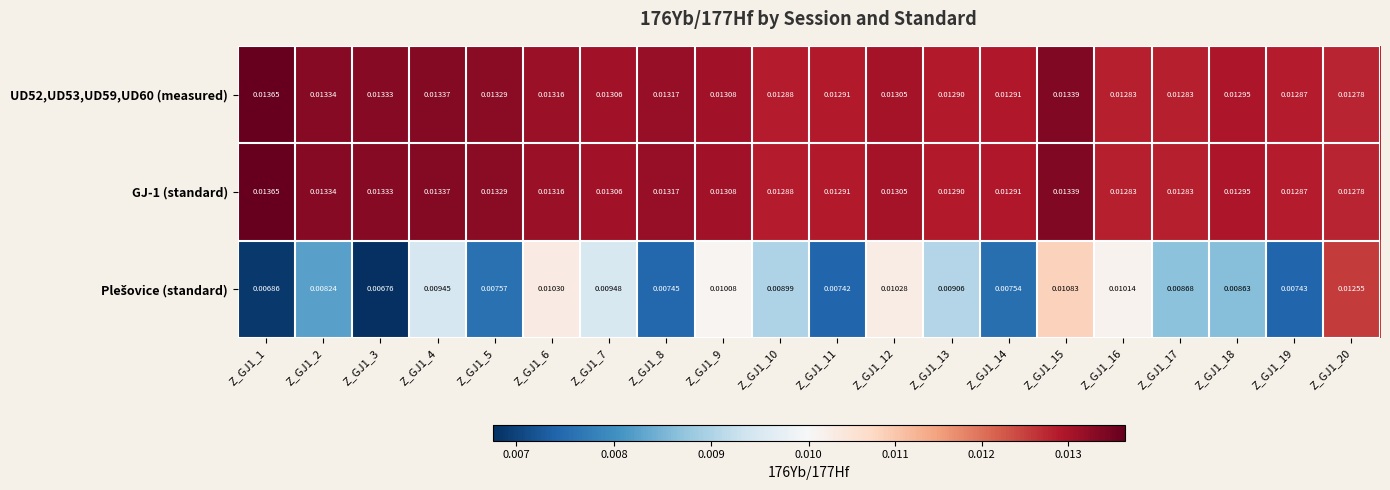

Is the value of GJ-1 (standard) at Z_GJ1_10 greater than the value of UD52,UD53,UD59,UD60 (measured) at Z_GJ1_19?

Yes